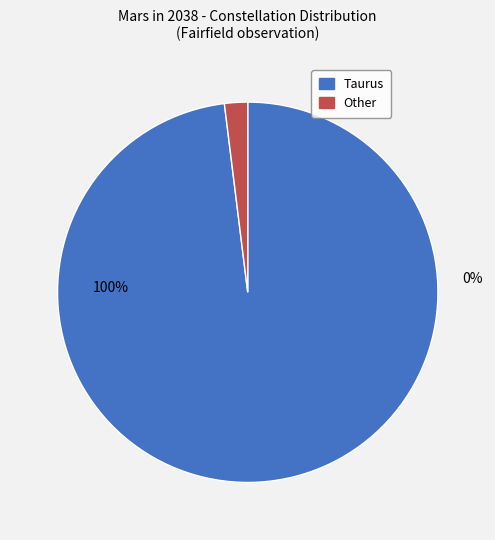

Does Other represent more than half of the total?

No